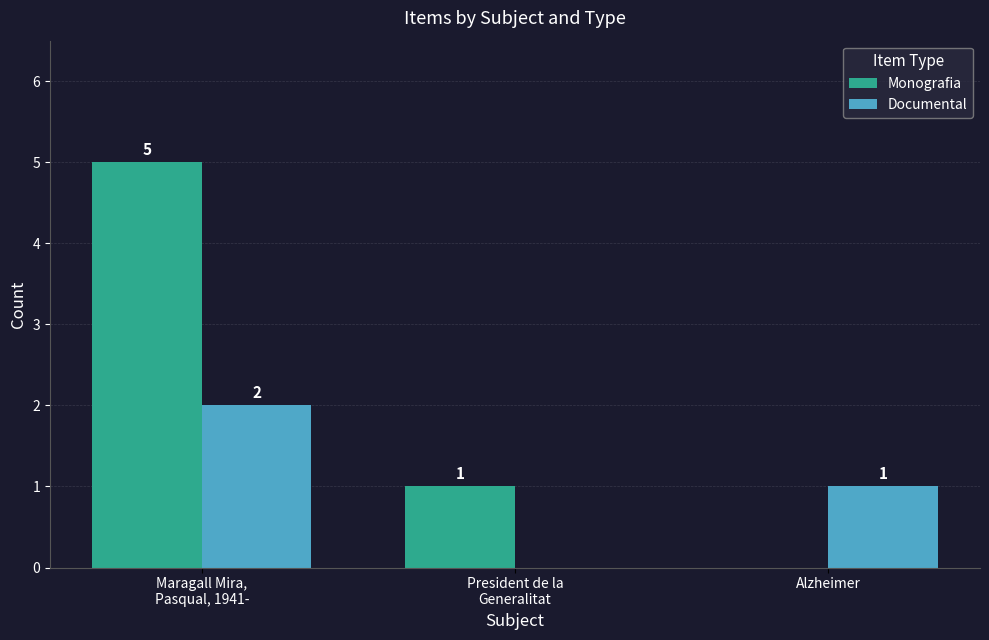

At which label does Documental first exceed 1?

Maragall Mira,
Pasqual, 1941-